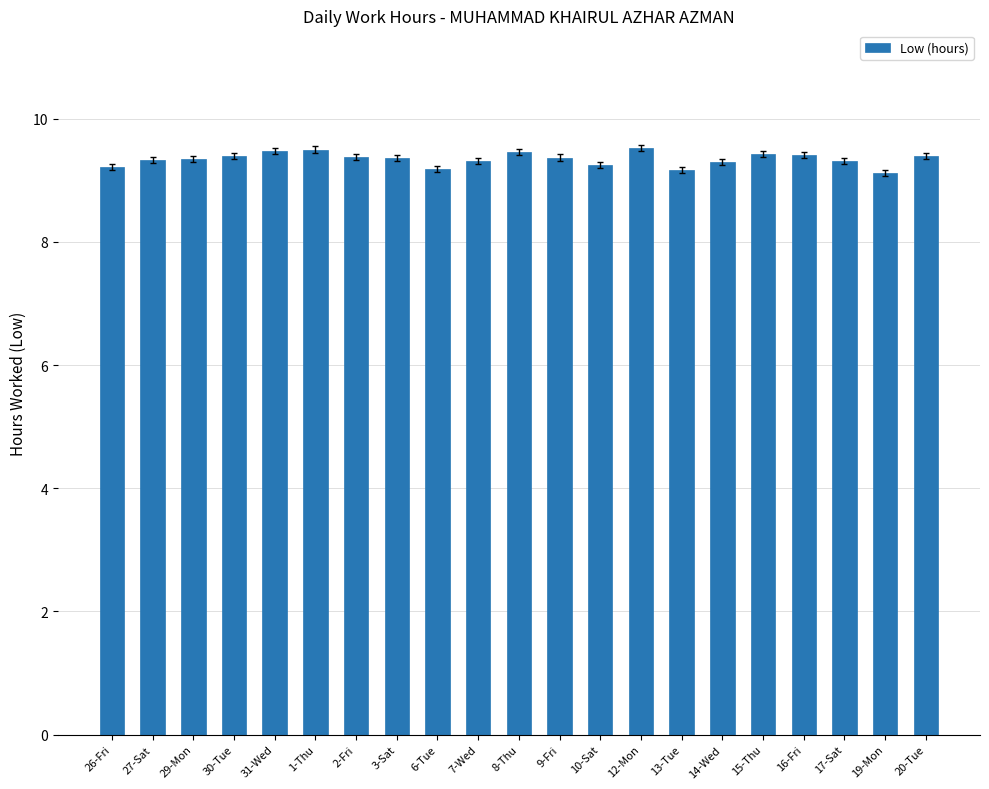

What is the sum of the values at 2-Fri and 7-Wed?

18.7